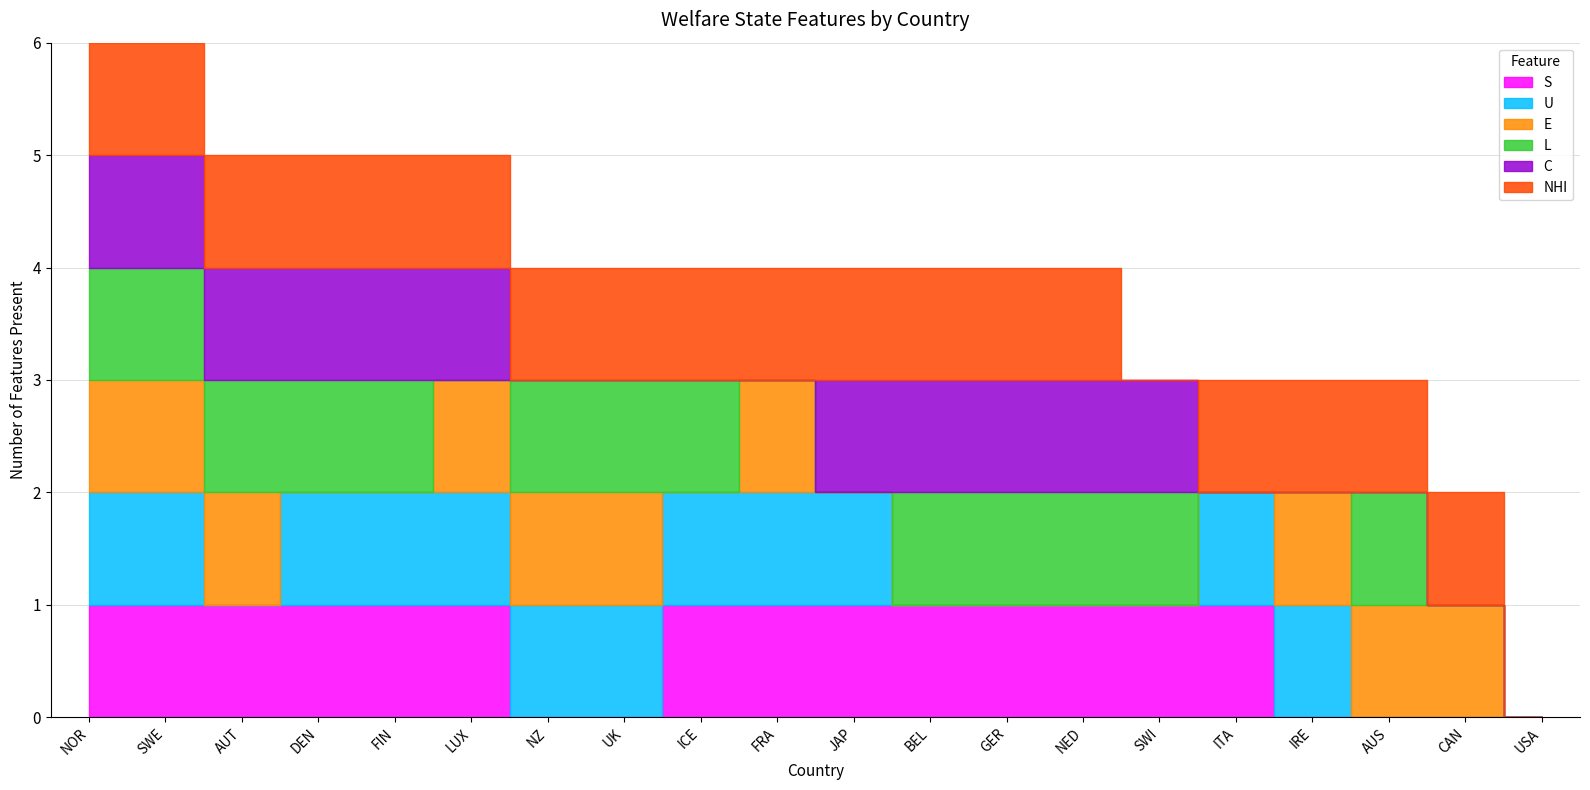

Is the value of L at NZ greater than the value of S at DEN?

No